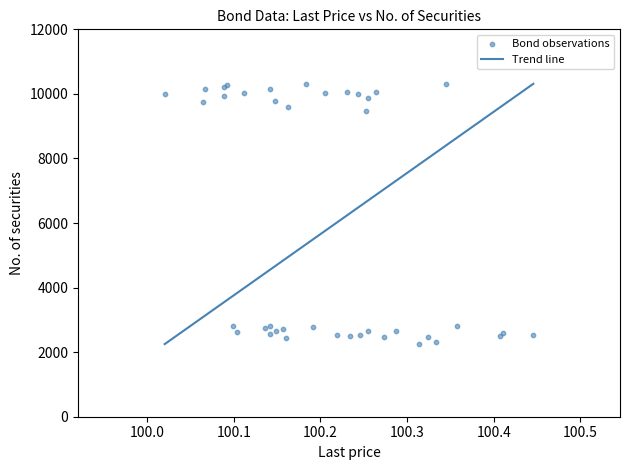

What Y value in the scatter plot is closest to 6281?

9476.1